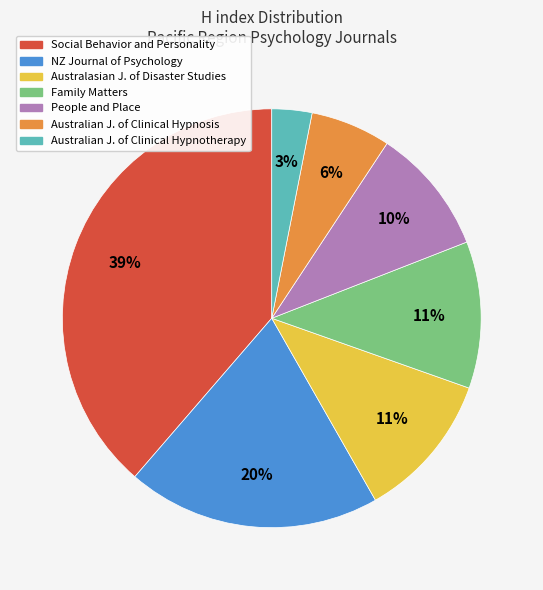

To the nearest percent, what is the difference between the largest and smallest slice percentages?

36%